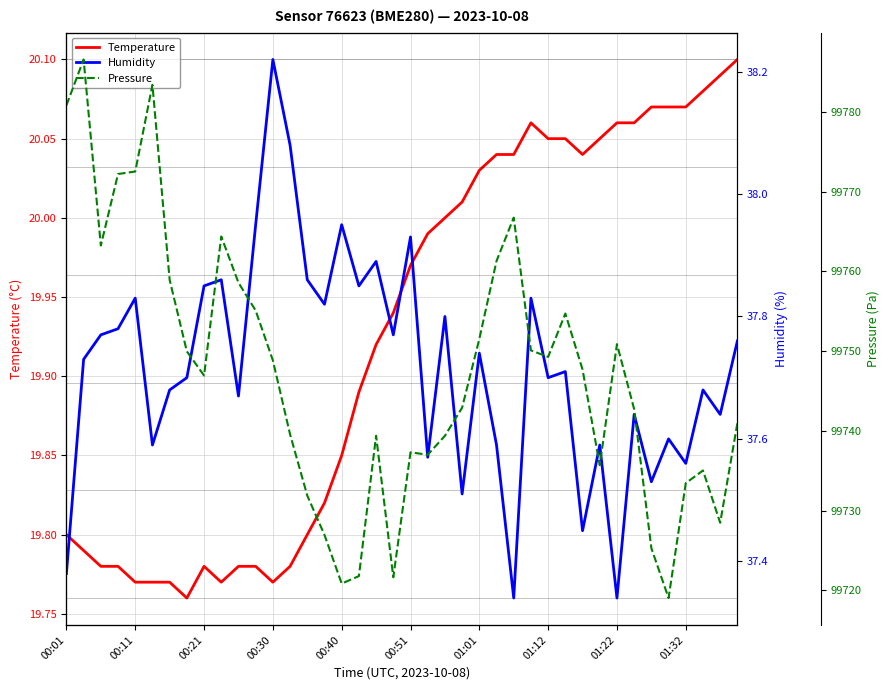

List the series in order of their peak value, highest first.

Pressure, Humidity, Temperature